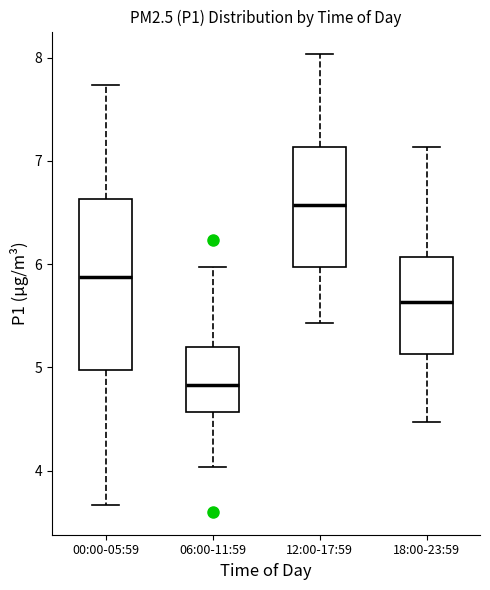

Which box has the lowest median line?

06:00-11:59